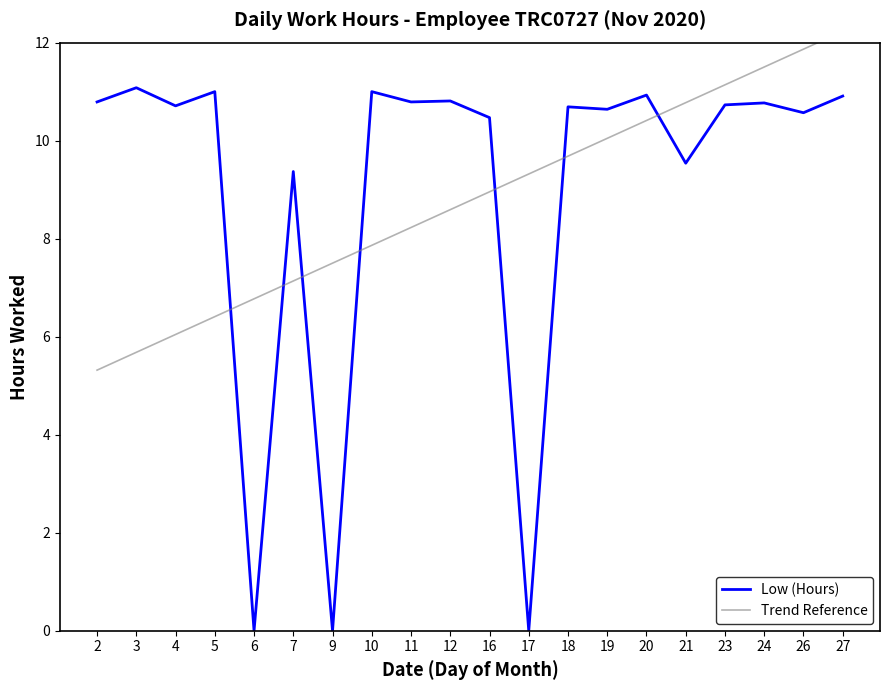

List the labels in order of value, smallest first.

6, 9, 17, 7, 21, 16, 26, 19, 18, 4, 23, 24, 2, 11, 12, 27, 20, 5, 10, 3